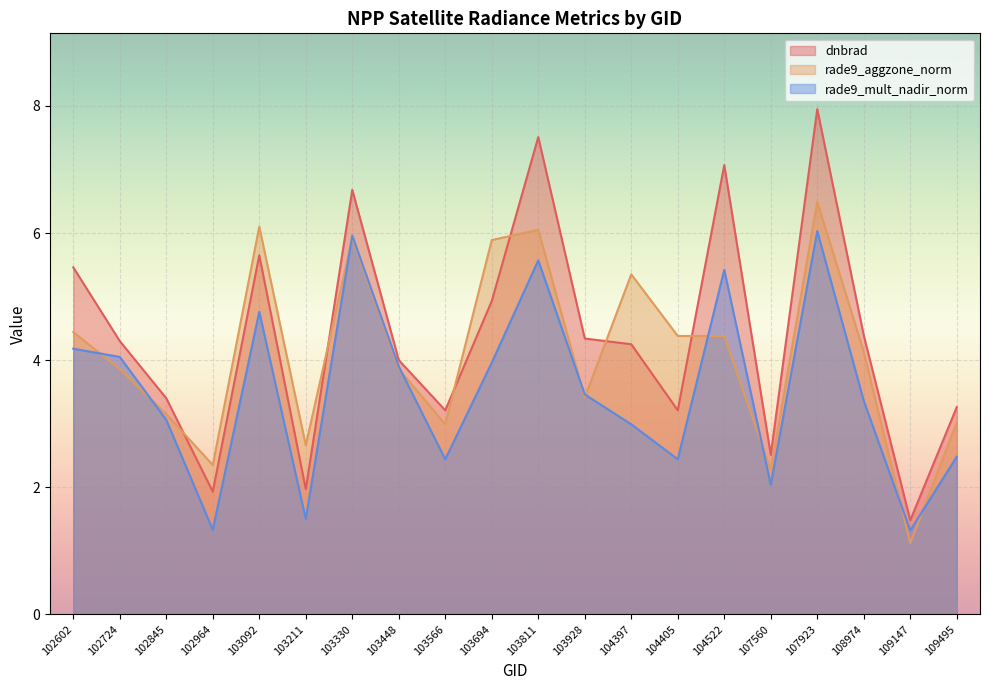

In rade9_mult_nadir_norm, how many points are higher than both neighbors (excluding endpoints)?

5